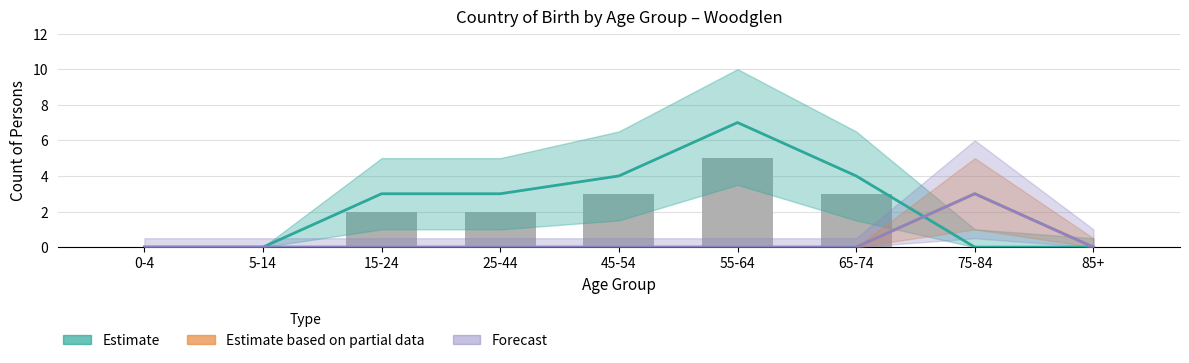

At which category does the chart reach its peak across all series?

55-64